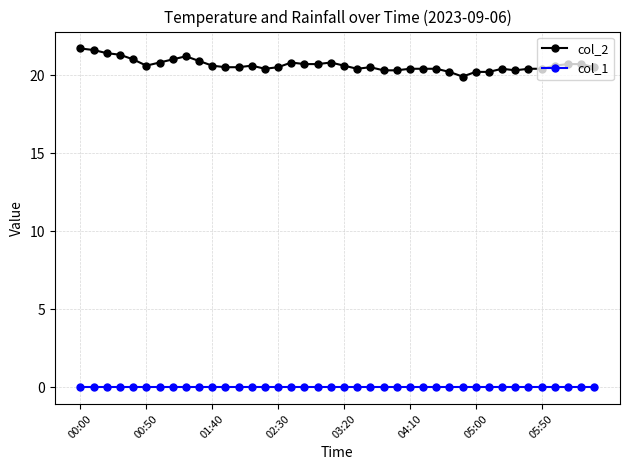

Which series has the largest range (max minus min)?

col_2